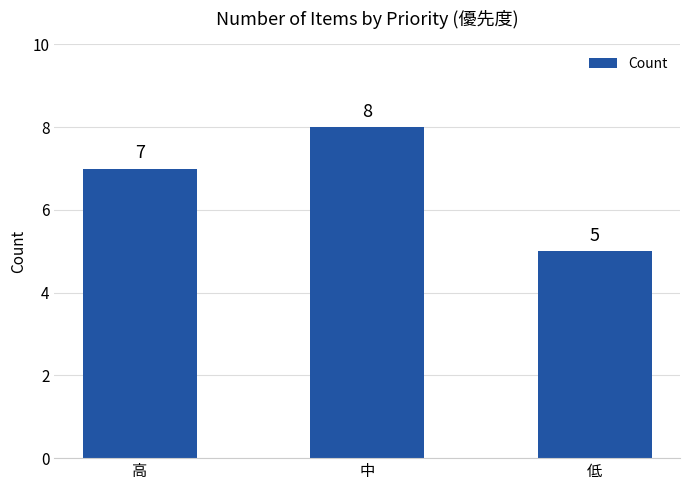

Which label corresponds to the largest value in the chart?

中